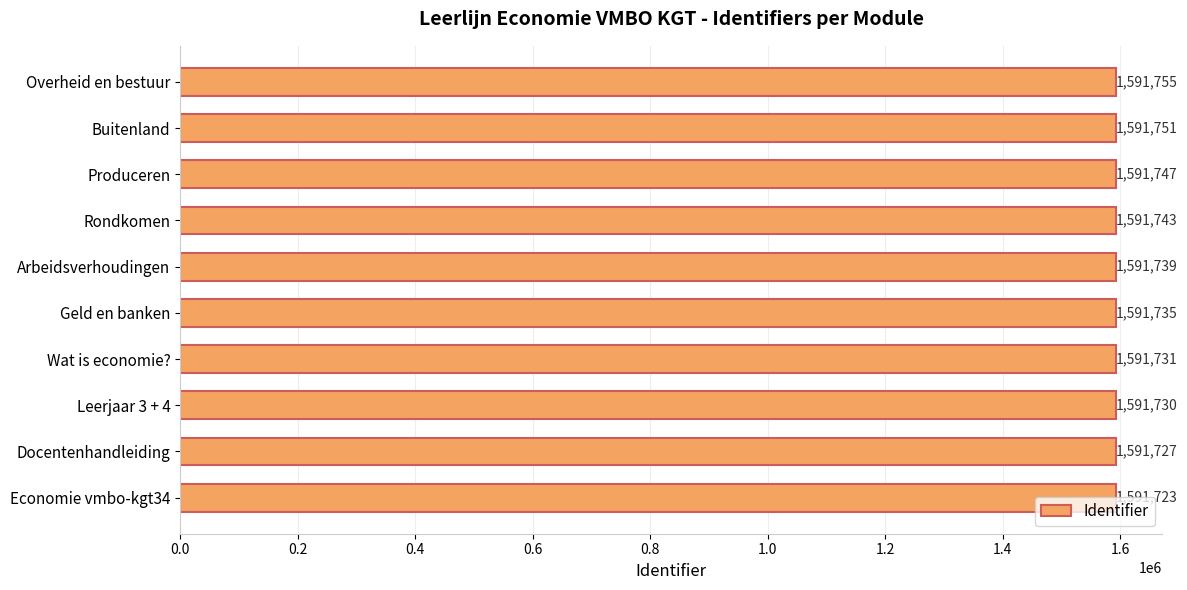

True or false: the data shows 1591735 at Geld en banken.

True